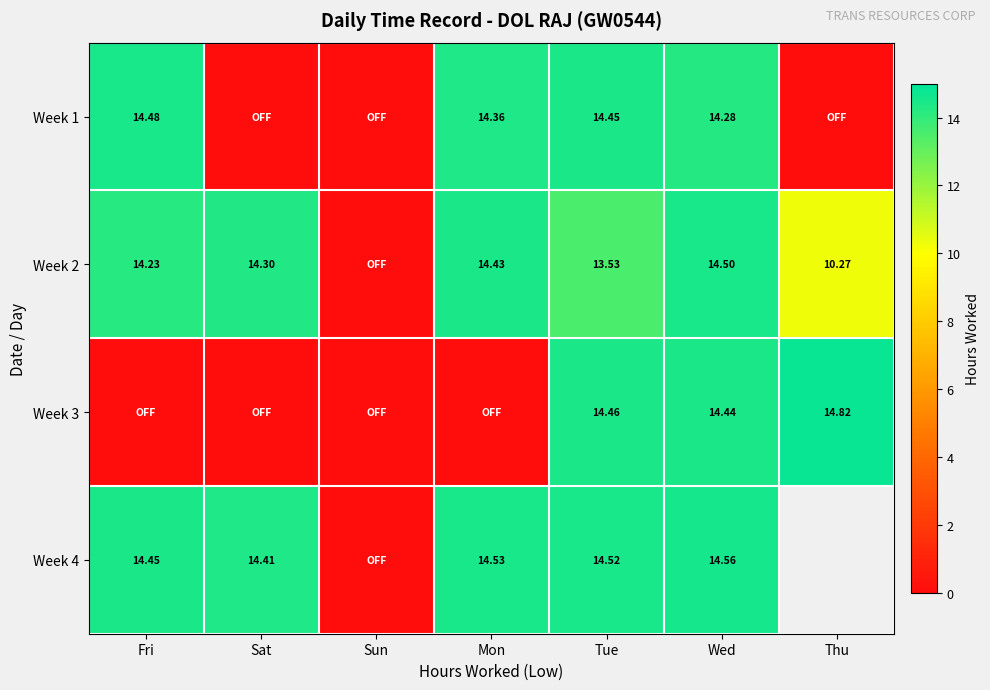

What is the sum of the Week 4 values at Fri and Mon?

29.0